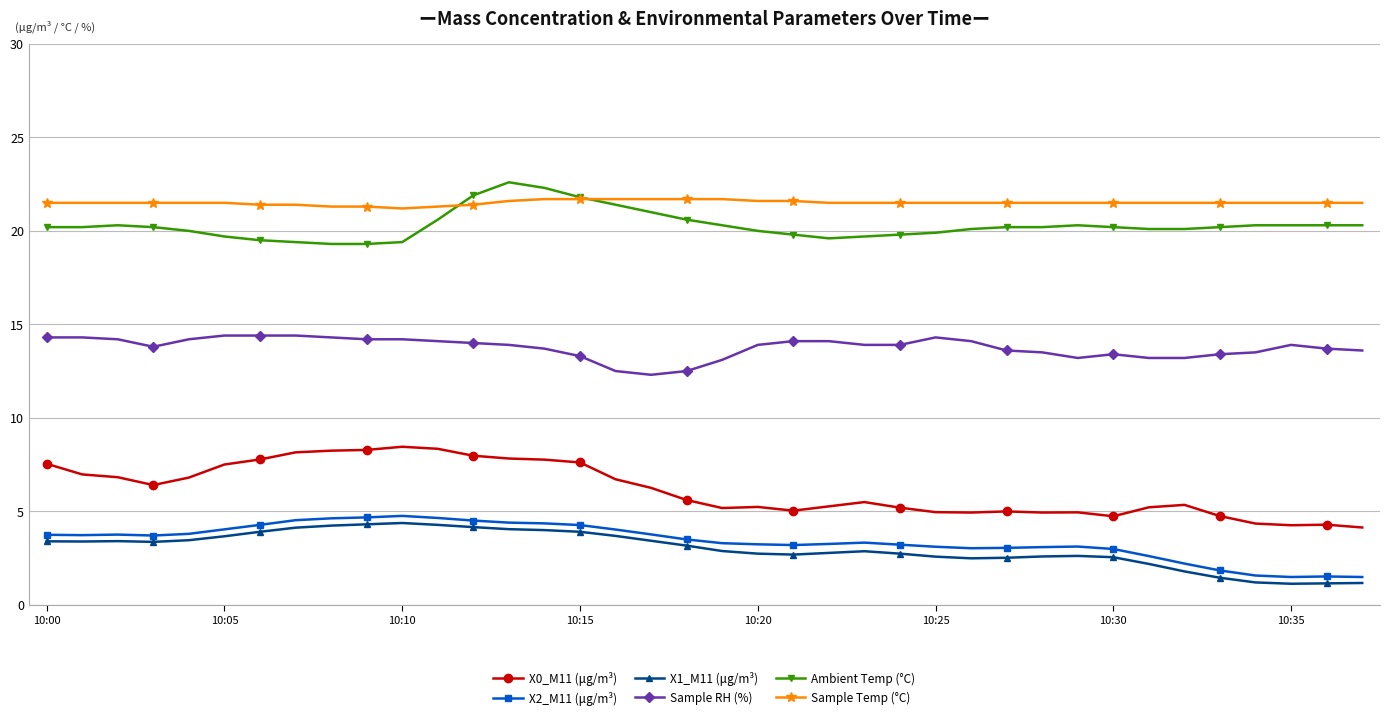

True or false: X2_M11 (μg/m³) and Sample Temp (°C) cross at least once.

False